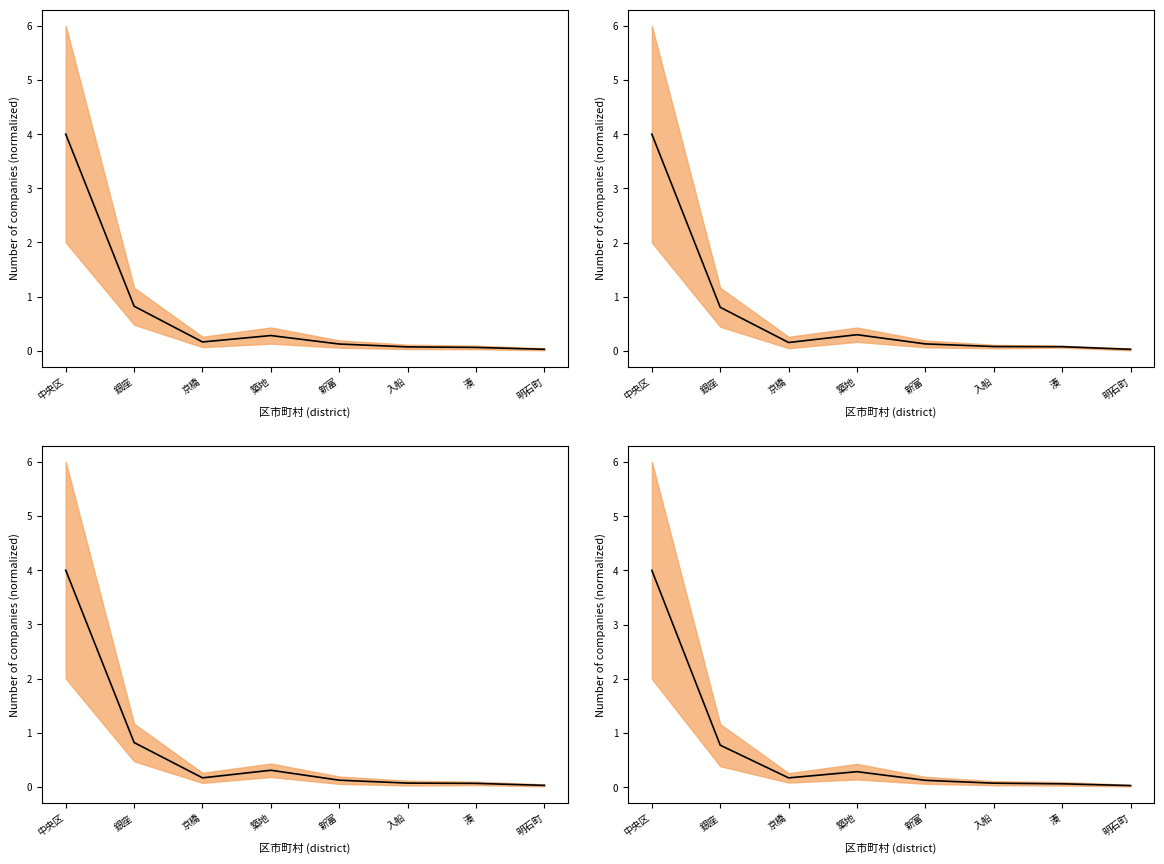

At which label does 1000万～3000万円未満 reach its peak?

中央区